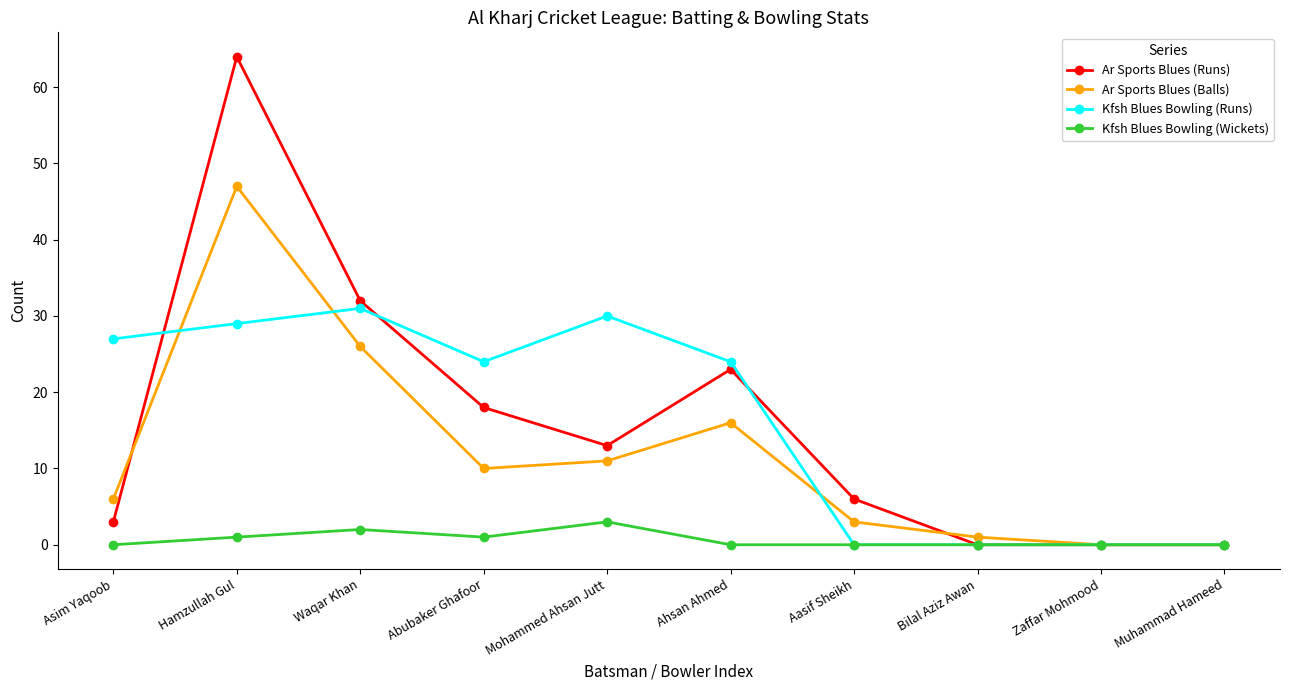

True or false: Ar Sports Blues (Balls) has more than 2 points higher than both neighbors.

False